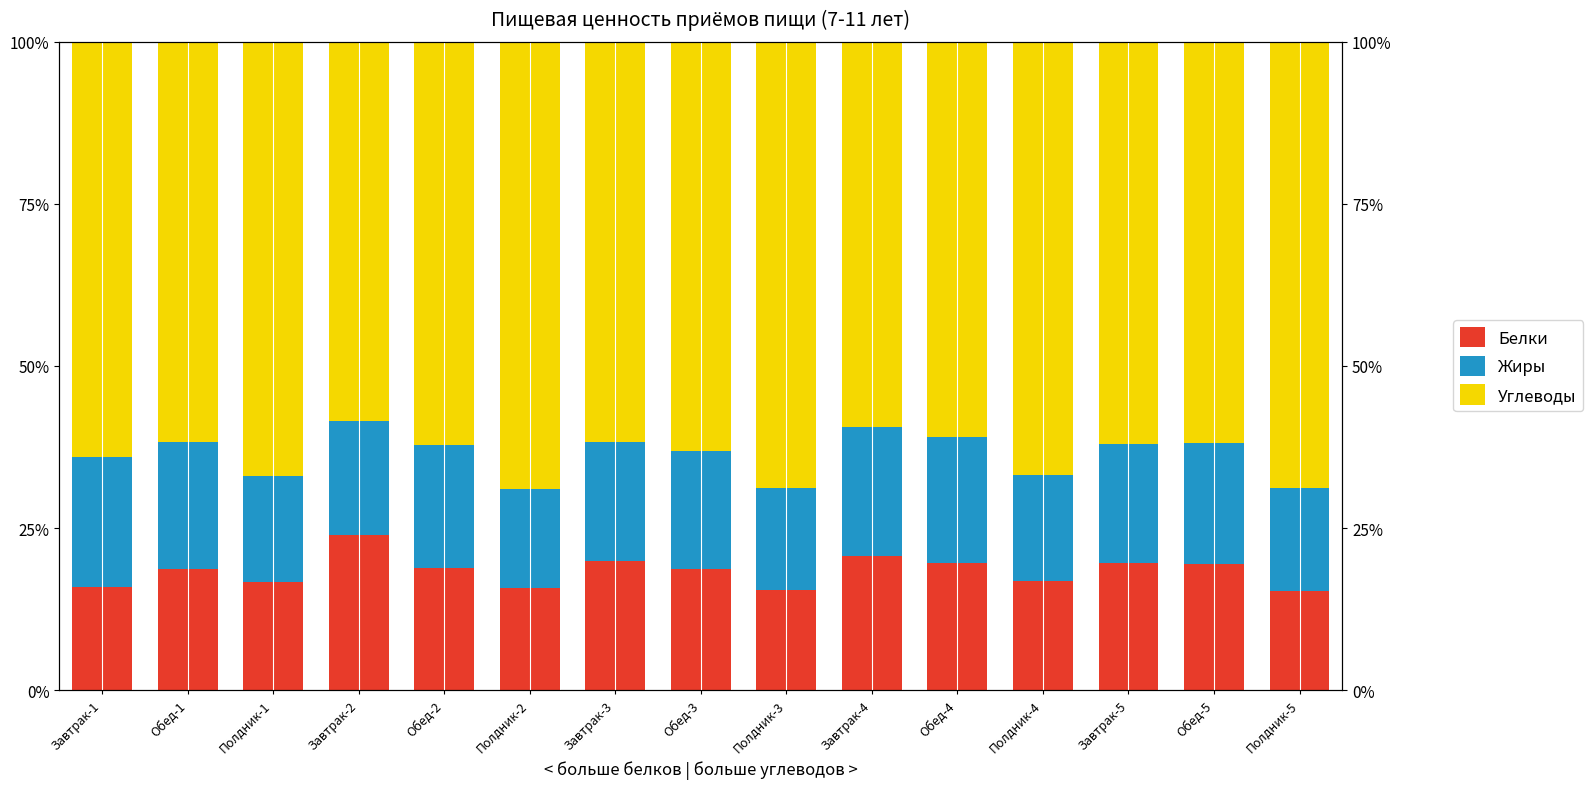

Reading left to right, transcribe all the data shown in this chart.

Белки: Завтрак-1=15.9	Обед-1=18.7	Полдник-1=16.6	Завтрак-2=24.0	Обед-2=18.8	Полдник-2=15.7	Завтрак-3=19.9	Обед-3=18.8	Полдник-3=15.5	Завтрак-4=20.8	Обед-4=19.6	Полдник-4=16.9	Завтрак-5=19.6	Обед-5=19.5	Полдник-5=15.4
Жиры: Завтрак-1=20.1	Обед-1=19.5	Полдник-1=16.4	Завтрак-2=17.6	Обед-2=19.0	Полдник-2=15.3	Завтрак-3=18.4	Обед-3=18.1	Полдник-3=15.7	Завтрак-4=19.8	Обед-4=19.4	Полдник-4=16.2	Завтрак-5=18.4	Обед-5=18.5	Полдник-5=15.8
Углеводы: Завтрак-1=64.0	Обед-1=61.8	Полдник-1=67.0	Завтрак-2=58.4	Обед-2=62.2	Полдник-2=69.0	Завтрак-3=61.8	Обед-3=63.1	Полдник-3=68.8	Завтрак-4=59.4	Обед-4=61.0	Полдник-4=66.8	Завтрак-5=62.0	Обед-5=61.9	Полдник-5=68.8